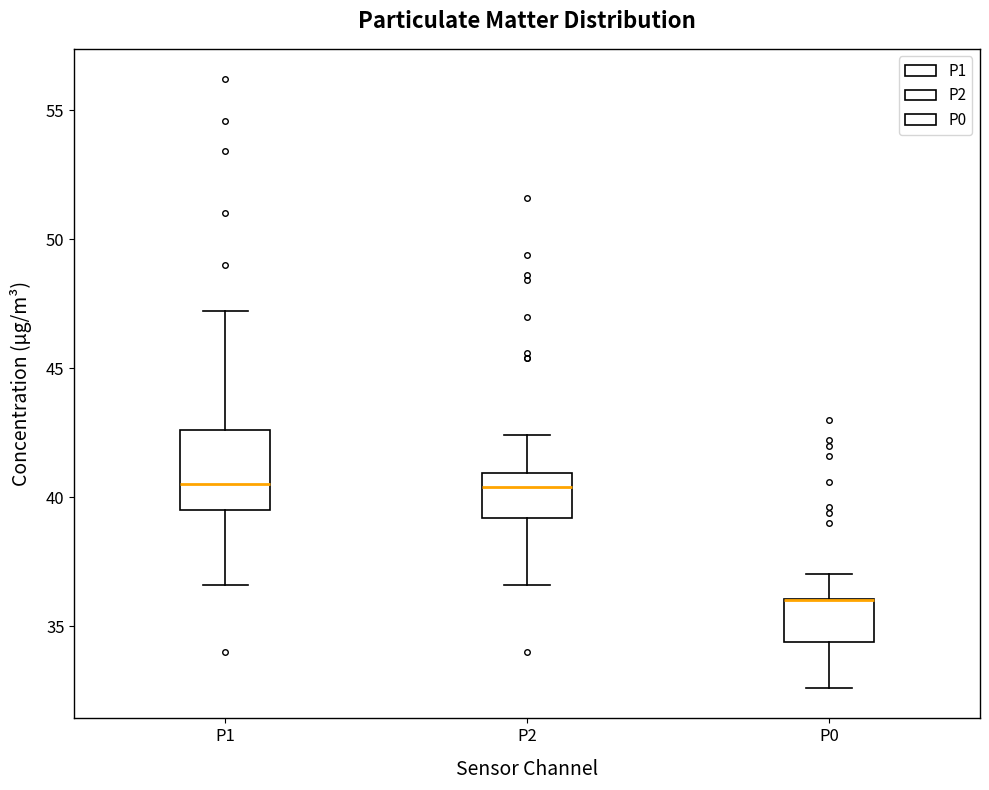

Reading left to right, read every box against the y-axis: the position of its median line, the range the box covers, and the ends of its whiskers. The values are not printed on the chart, so give them approximately, as read against the axis.

P1: median 40.5, box 39.5 to 42.5, whiskers 36.5 to 47.0
P2: median 40.5, box 39.0 to 41.0, whiskers 36.5 to 42.5
P0: median 36.0 (drawn on the box's upper edge), box 34.5 to 36.0, whiskers 32.5 to 37.0